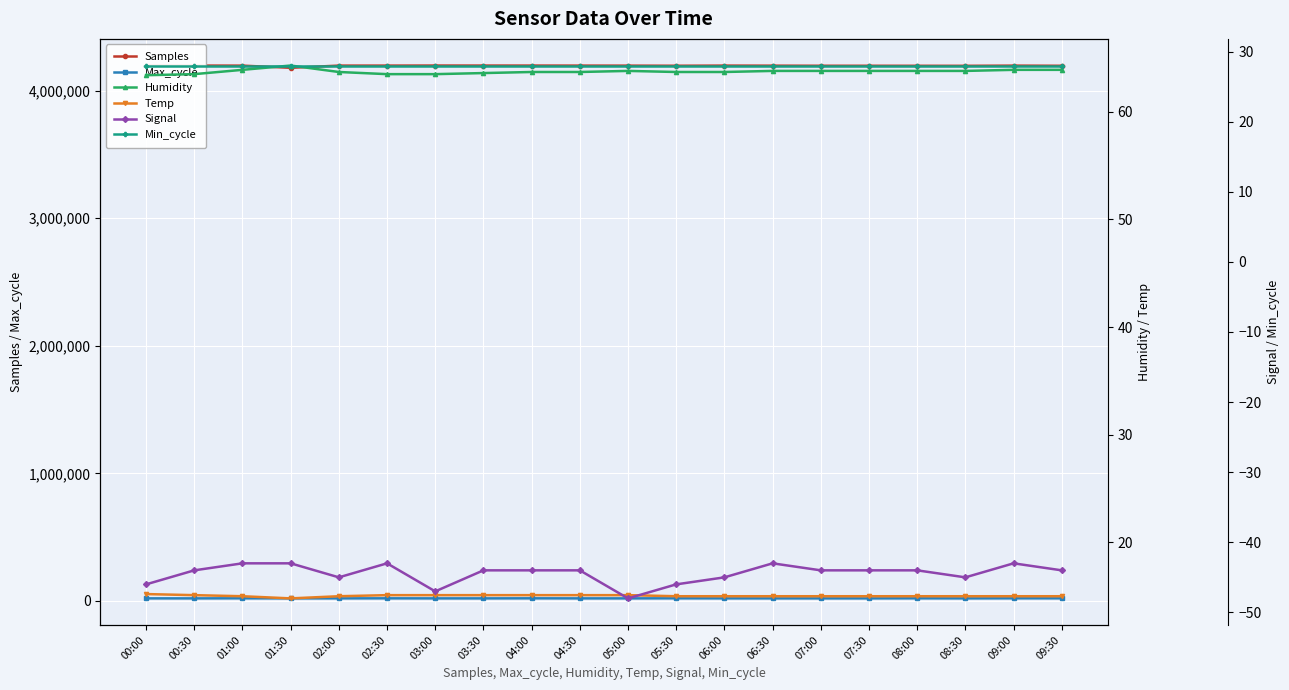

What is the highest value of the Min_cycle series?

28.0